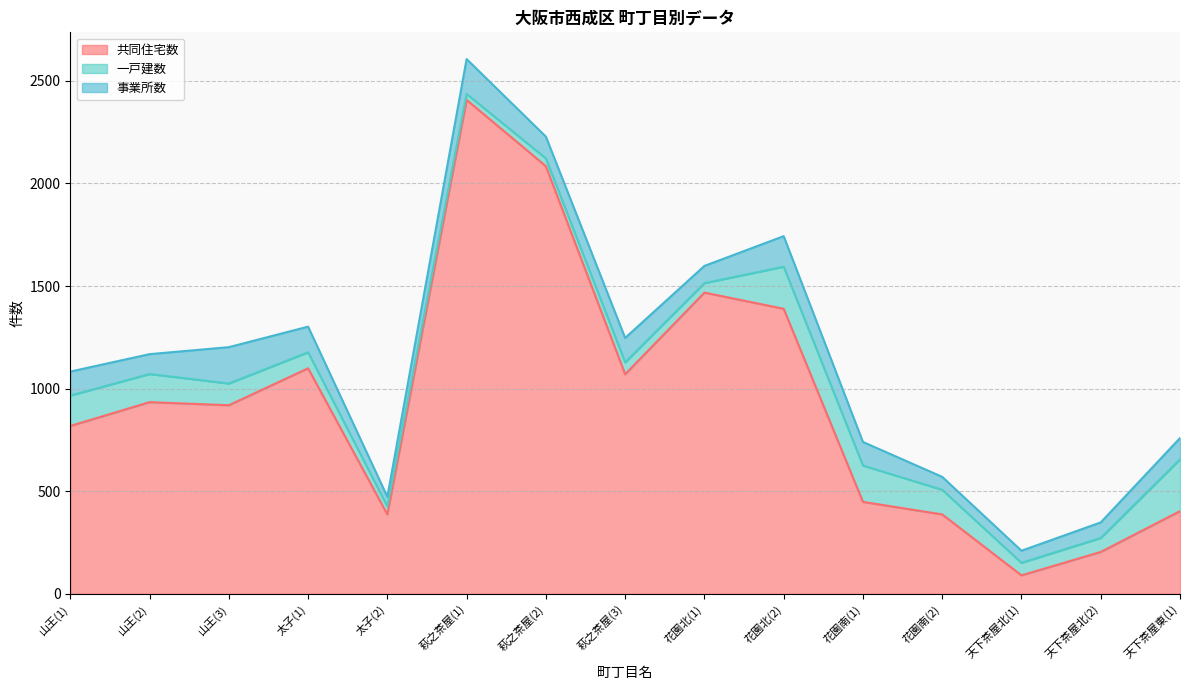

What is the difference between the highest and lowest values at 天下茶屋北(2)?

136